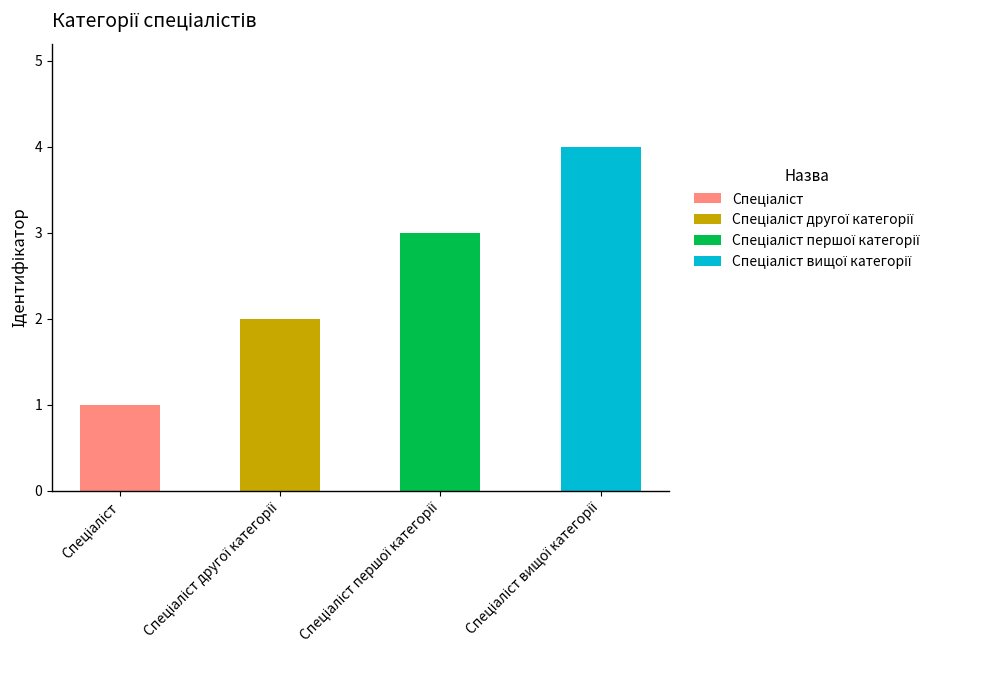

Reading left to right, transcribe all the data shown in this chart.

1	2	3	4